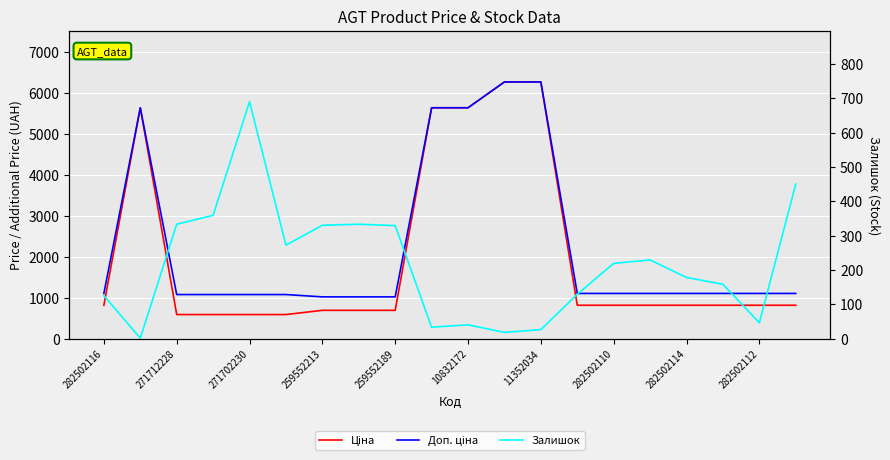

What is the label of the 8th point from the left?

282502110